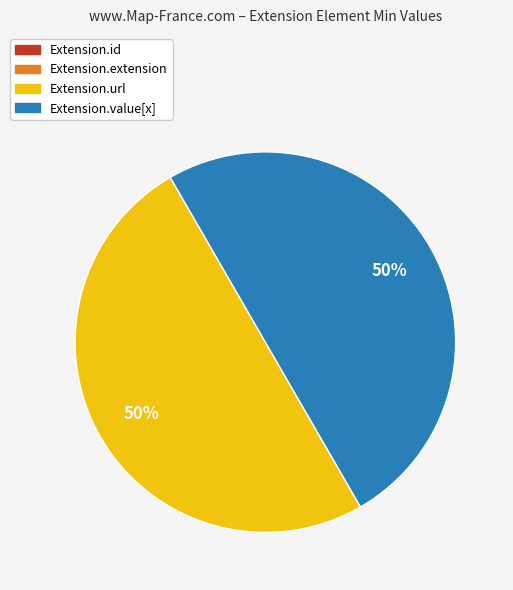

To the nearest percent, what is the difference between the largest and smallest slice percentages?

50%